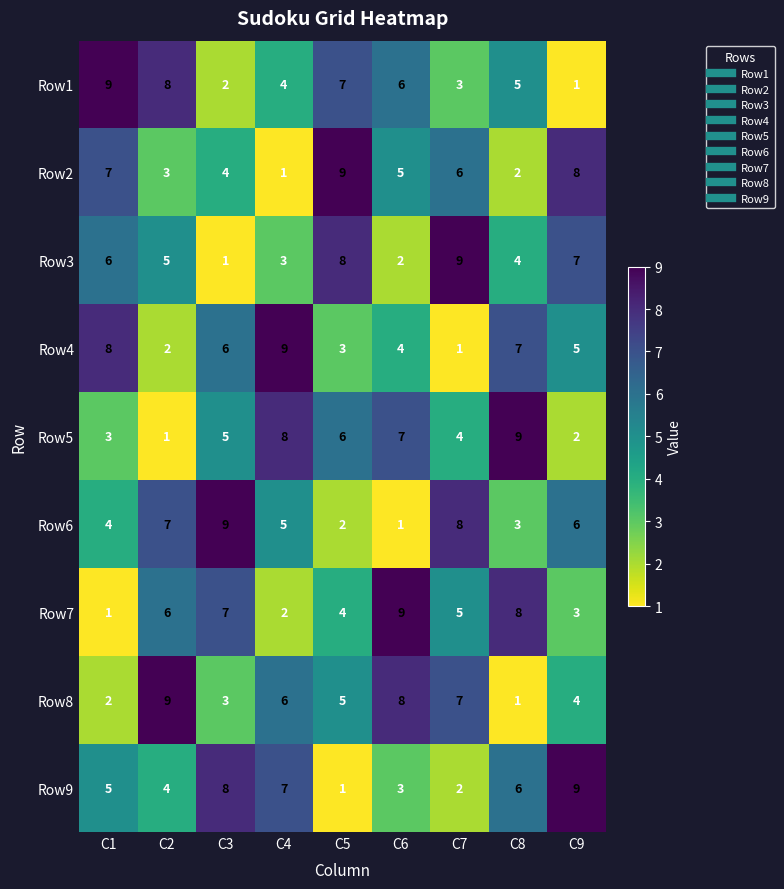

At which label is Row8 closest to 5?

C5